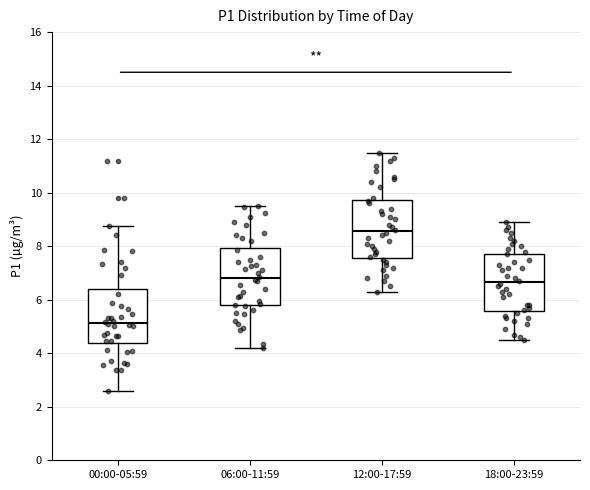

Reading left to right, transcribe this box plot: for each box, give where its median line is, the range the box spans, and where its two whiskers end, as read against the y-axis. The values are not printed on the chart, so give them approximately, as read against the axis.

00:00-05:59: median 5.2, box 4.4 to 6.4, whiskers 2.6 to 8.8
06:00-11:59: median 6.8, box 5.8 to 8.0, whiskers 4.2 to 9.6
12:00-17:59: median 8.6, box 7.6 to 9.8, whiskers 6.4 to 11.6
18:00-23:59: median 6.6, box 5.6 to 7.8, whiskers 4.6 to 9.0